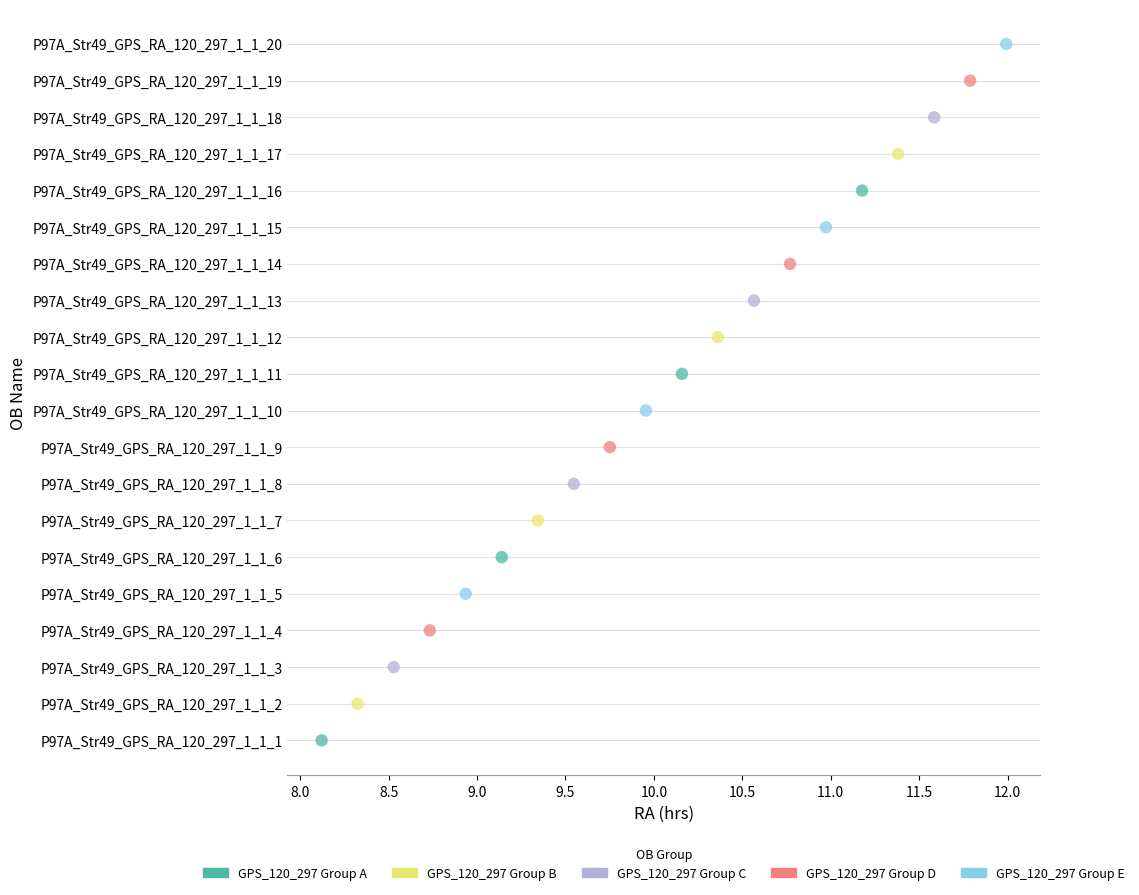

What are all the series names shown in the legend?

GPS_120_297 Group A, GPS_120_297 Group B, GPS_120_297 Group C, GPS_120_297 Group D, GPS_120_297 Group E